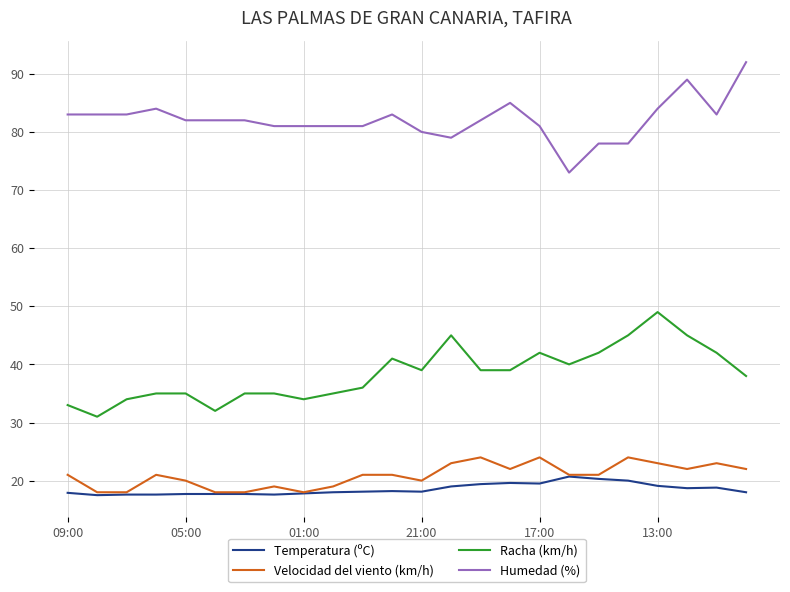

What is the minimum value shown in the chart?

17.5